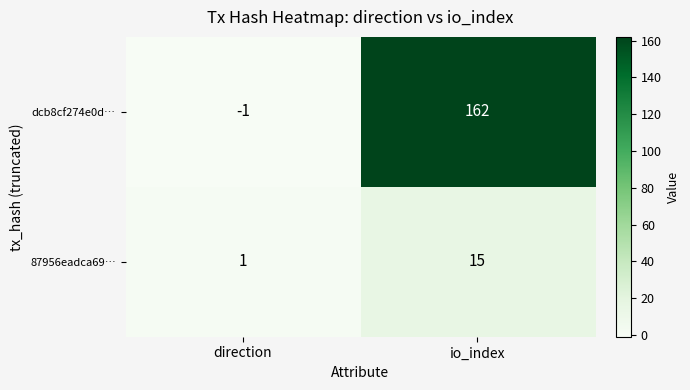

The value of 87956eadca69… at io_index is 15. True or false?

True